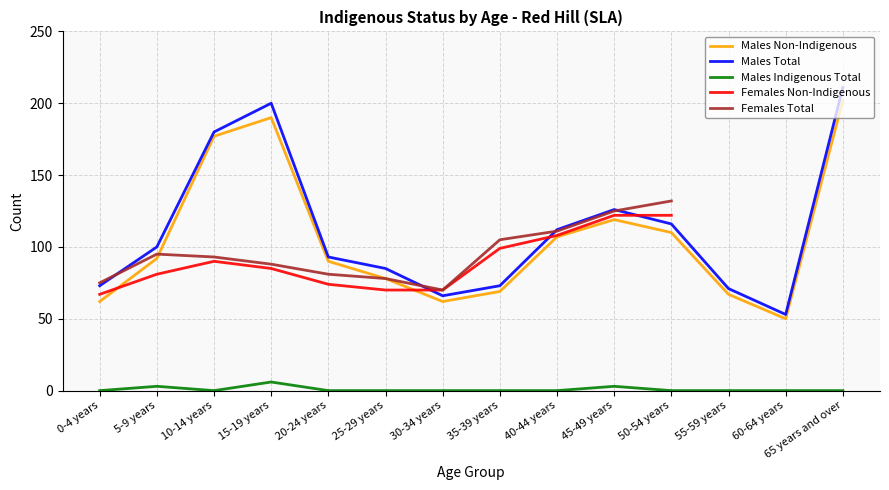

What position from the left is 25-29 years?

6